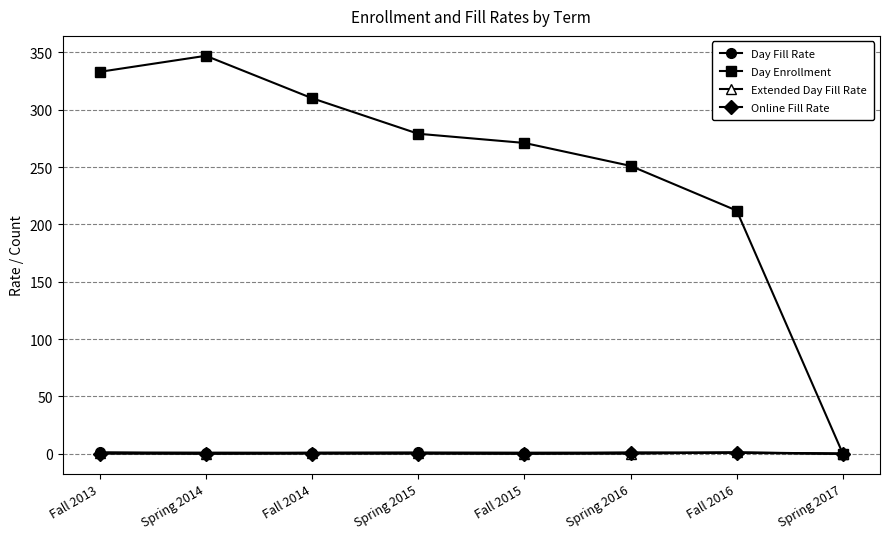

In Day Enrollment, how many points are higher than both neighbors (excluding endpoints)?

1